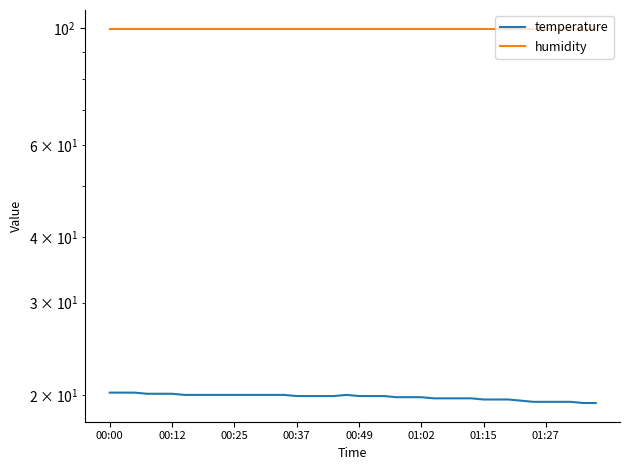

What is the value of the humidity point at the 6th from the left?

99.9